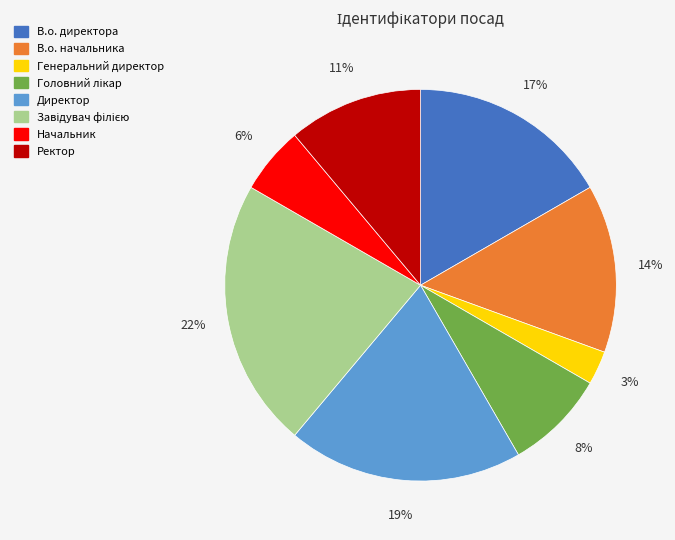

To the nearest percent, what portion does В.о. директора represent?

17%